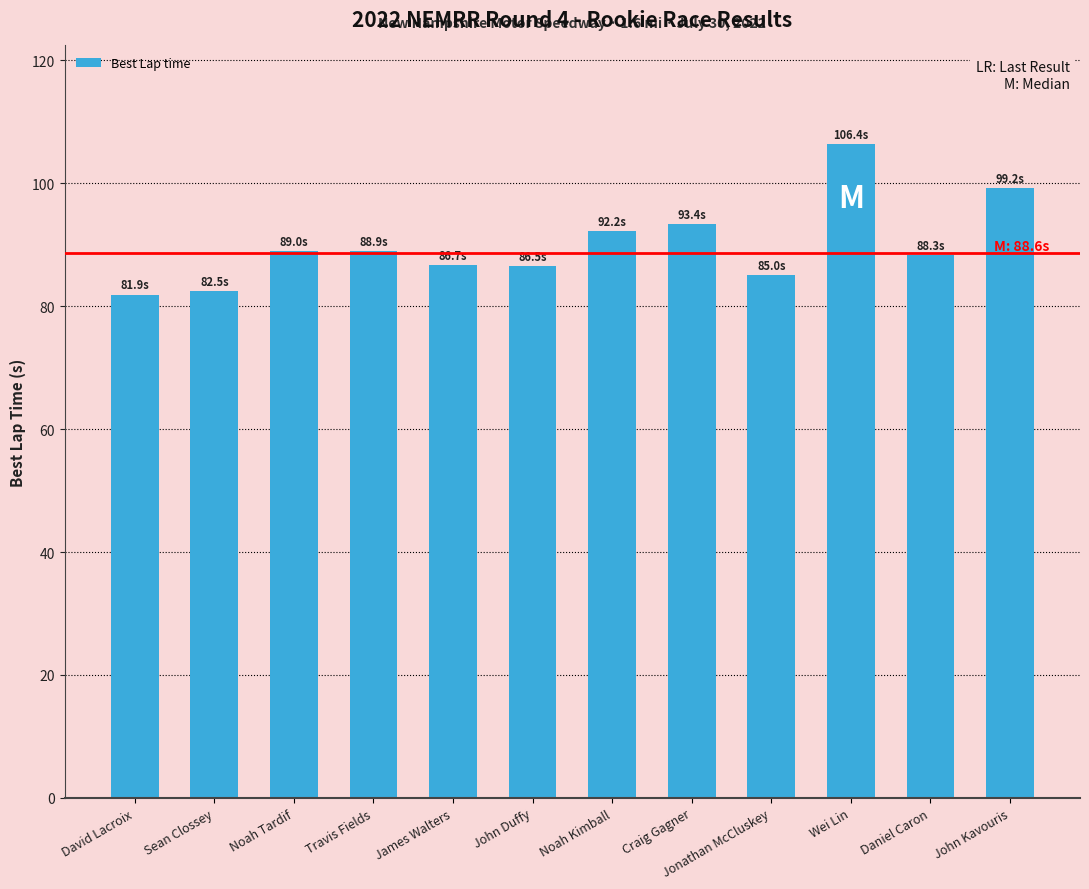

What is the sum of all values?

1080.0